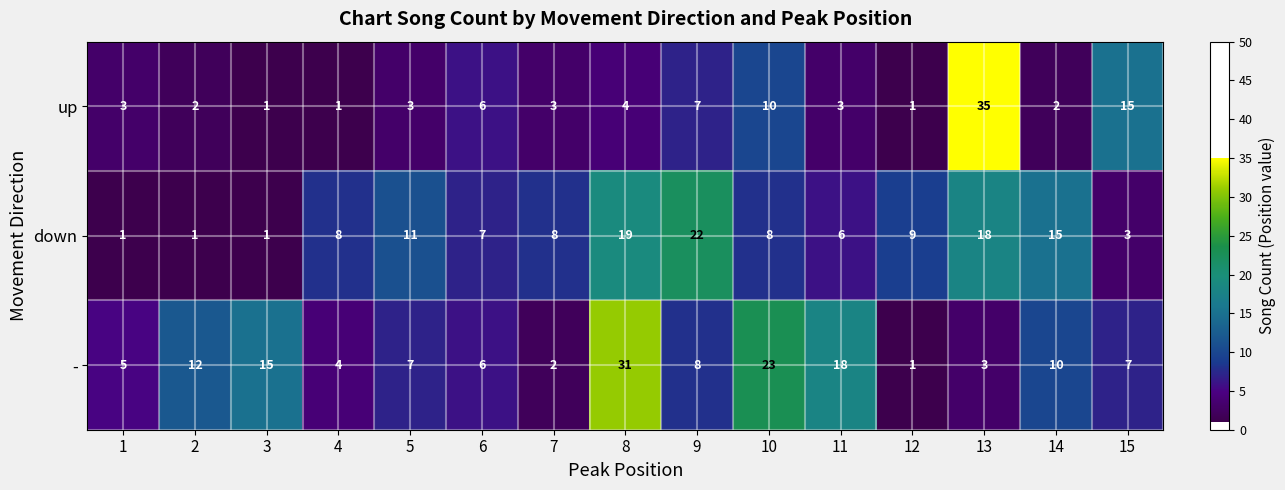

What is the spread (max minus min) of values at 10?

15